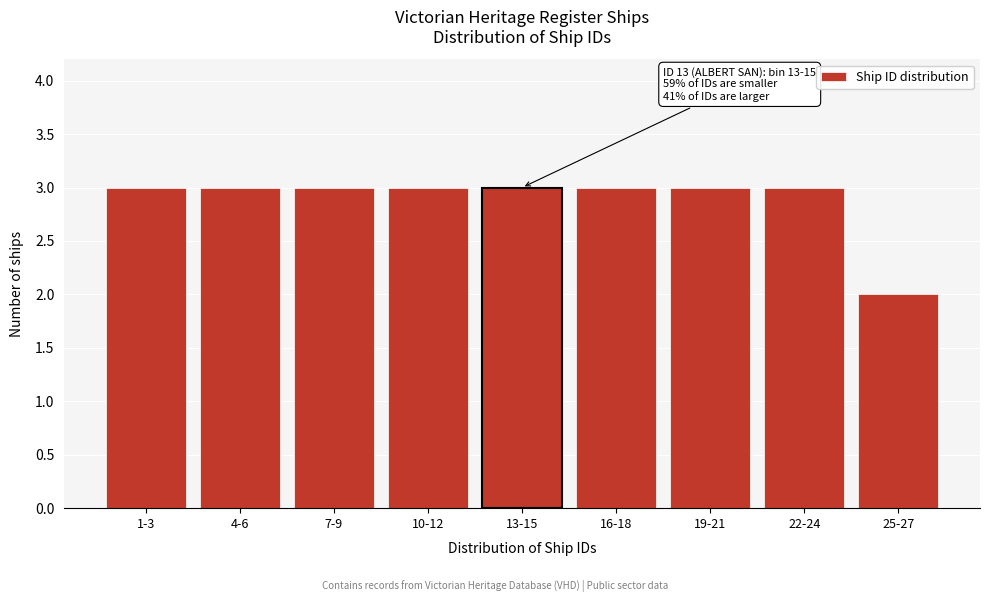

Reading left to right, transcribe all the data shown in this chart.

3	3	3	3	3	3	3	3	2